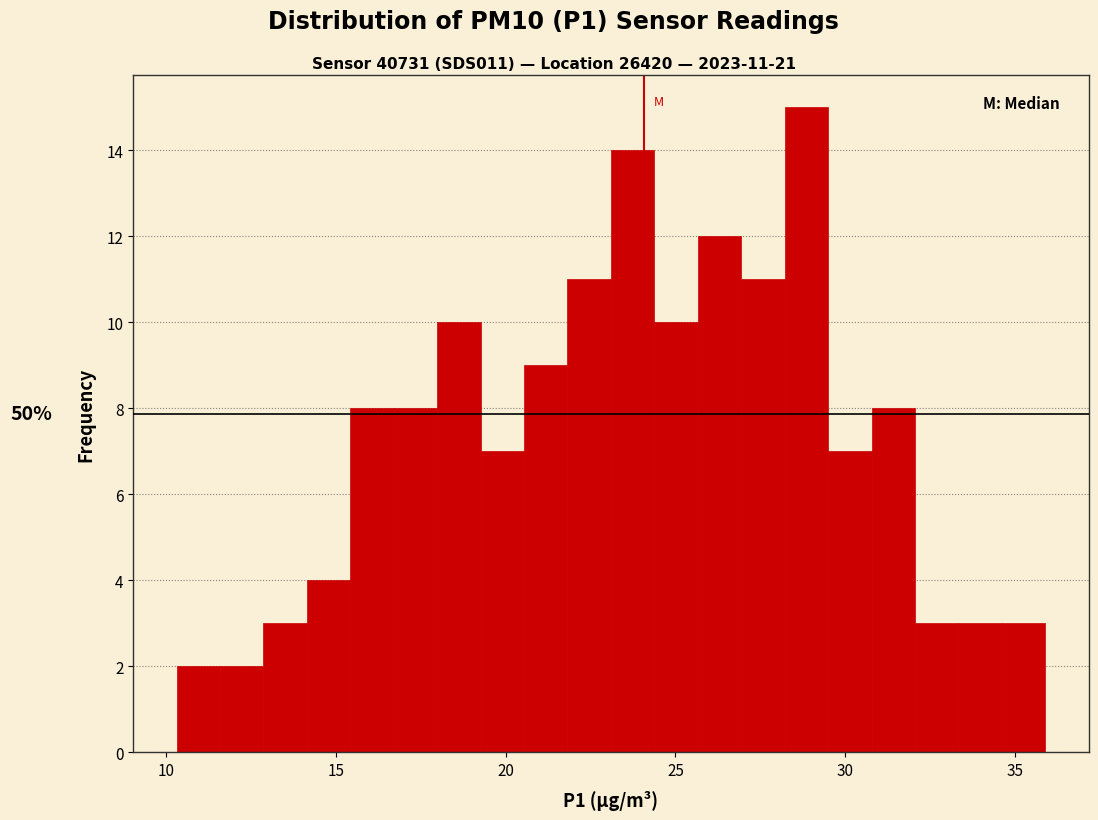

Read against the x-axis, roughly where is the centre of the tallest bar?

29.0